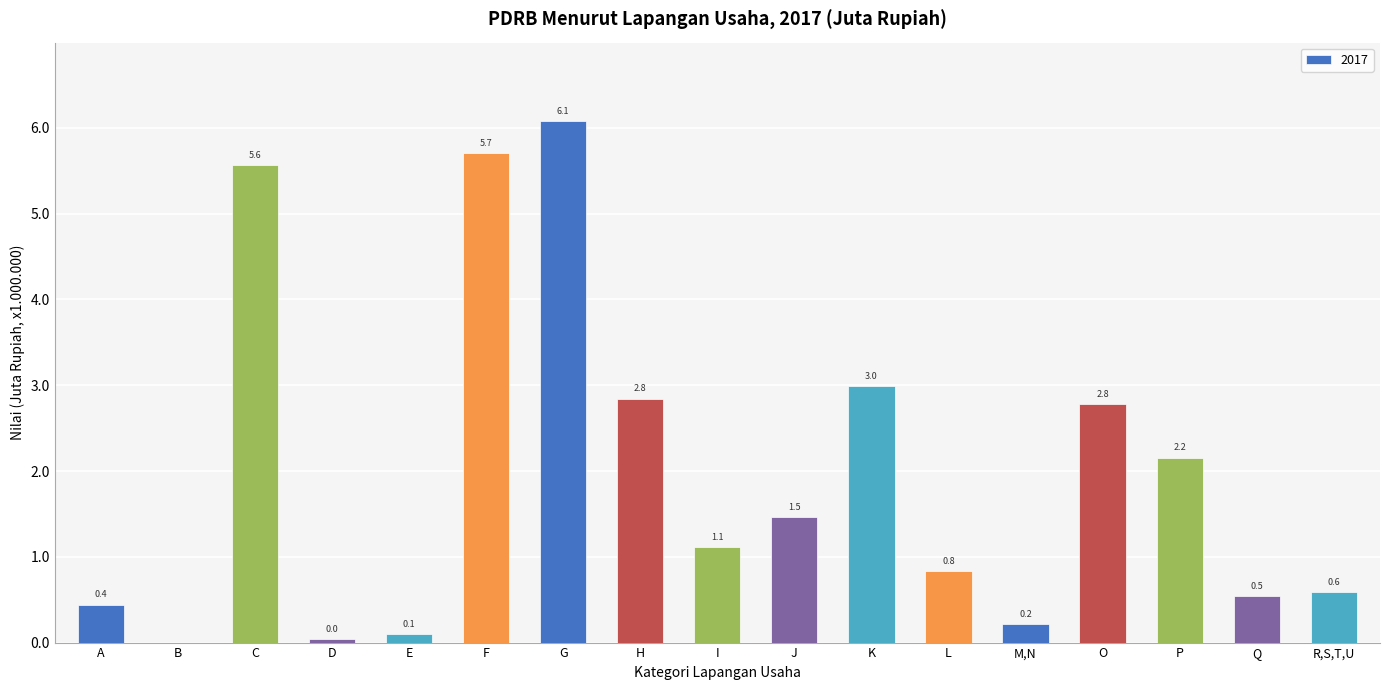

Where is the data nearest to the value 3041151?

K